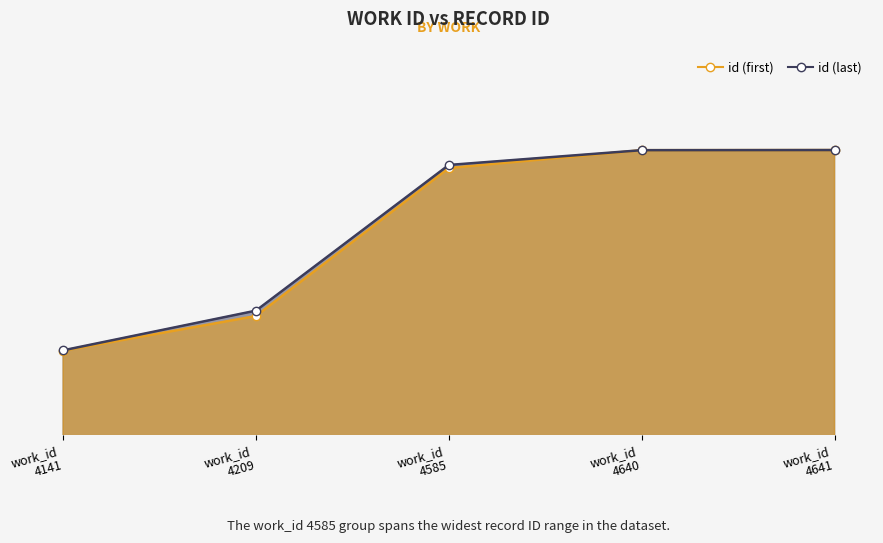

At which category is the sum across all series the highest?

work_id 4641